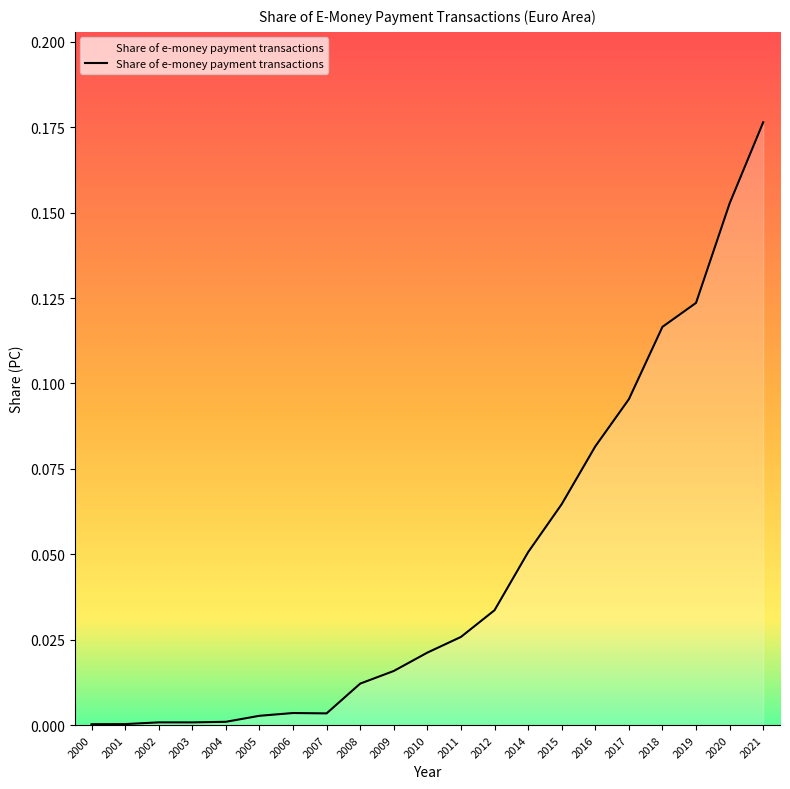

How many lines are shown in the chart?

1